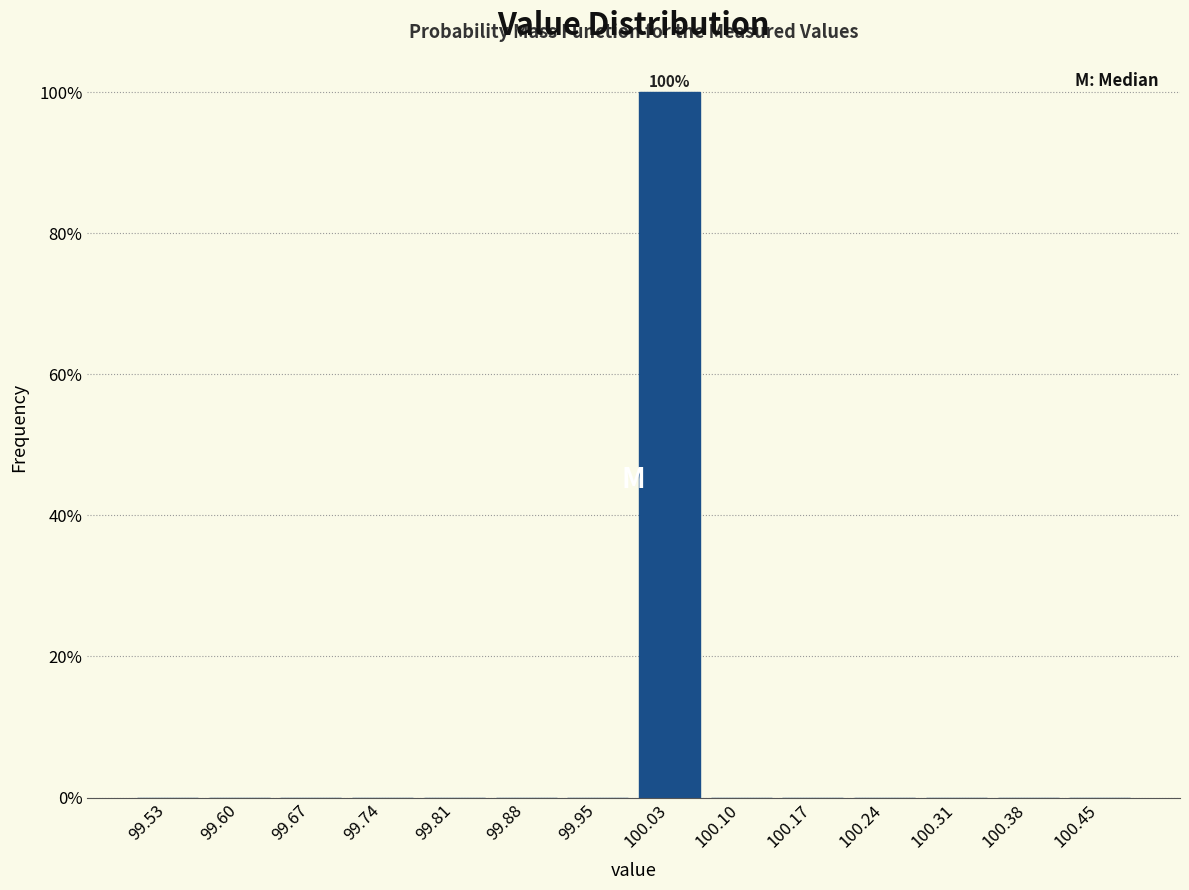

Over which range of the x-axis is the bar tallest?

99.99 to 100.06